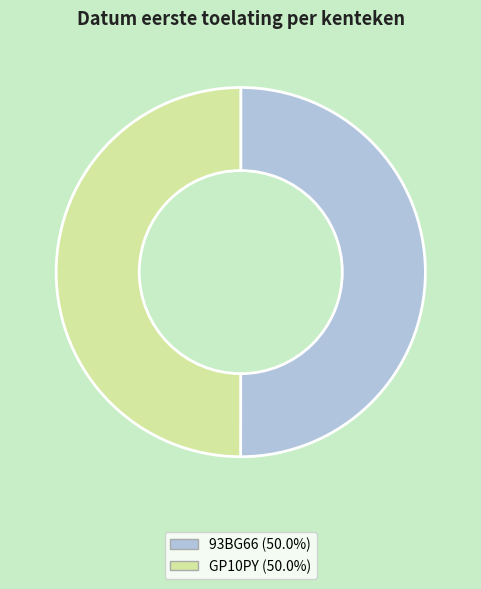

Approximately how many times larger is the value at GP10PY (50.0%) compared to 93BG66 (50.0%)?

1.0